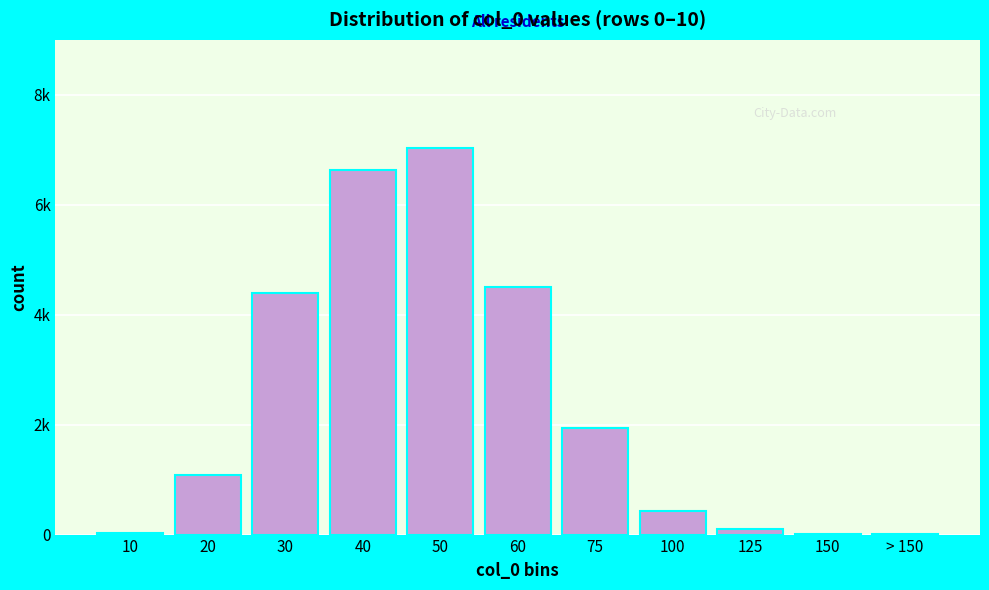

Are the bars horizontal?

No